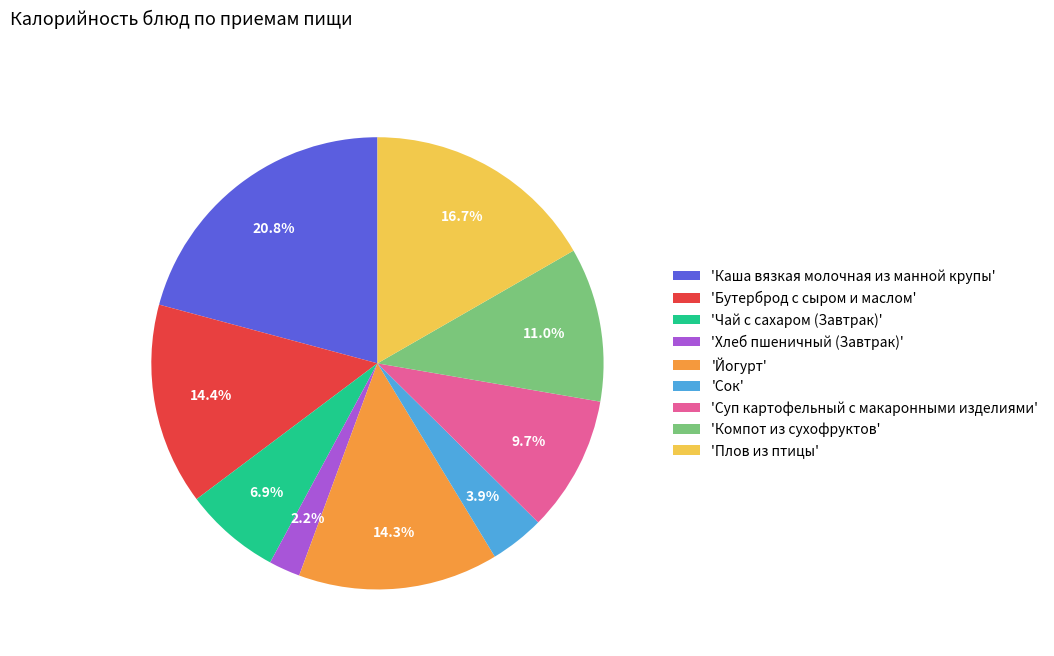

Which category has the biggest portion of the pie?

'Каша вязкая молочная из манной крупы'